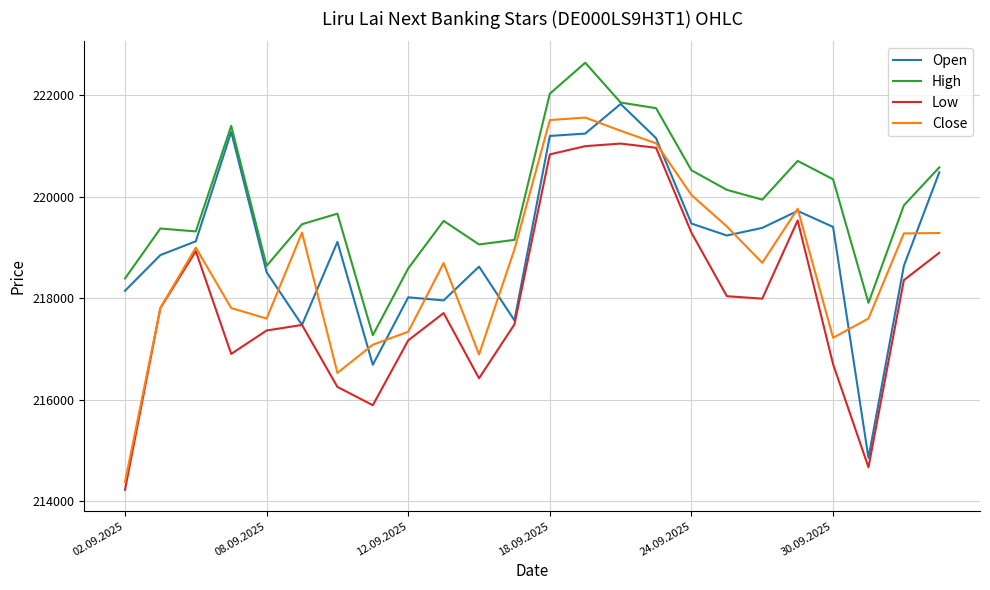

What is the sum of all Low values?

5230931